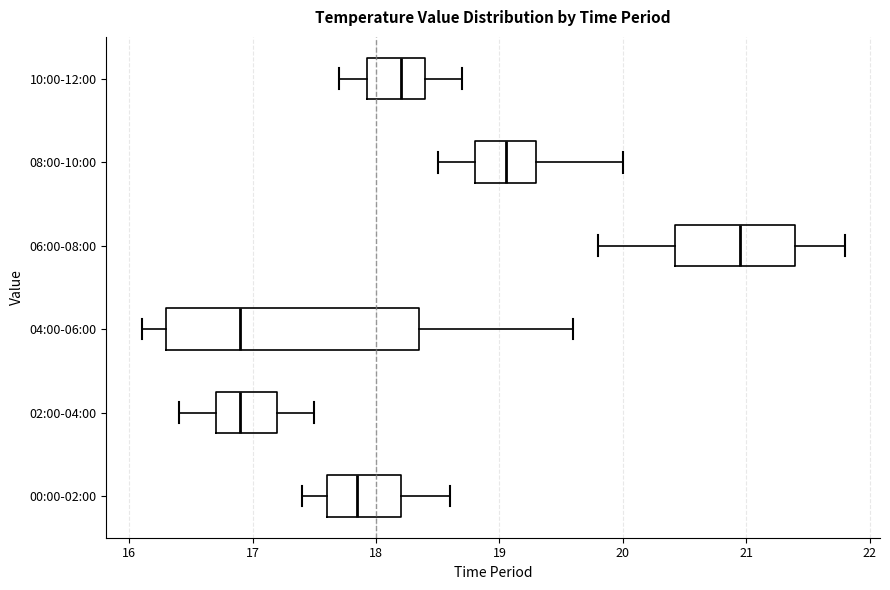

Reading bottom to top, read every box against the x-axis: the position of its median line, the range the box covers, and the ends of its whiskers. The values are not printed on the chart, so give them approximately, as read against the axis.

00:00-02:00: median 17.9, box 17.6 to 18.2, whiskers 17.4 to 18.6
02:00-04:00: median 16.9, box 16.7 to 17.2, whiskers 16.4 to 17.5
04:00-06:00: median 16.9, box 16.3 to 18.4, whiskers 16.1 to 19.6
06:00-08:00: median 21.0, box 20.4 to 21.4, whiskers 19.8 to 21.8
08:00-10:00: median 19.1, box 18.8 to 19.3, whiskers 18.5 to 20.0
10:00-12:00: median 18.2, box 17.9 to 18.4, whiskers 17.7 to 18.7